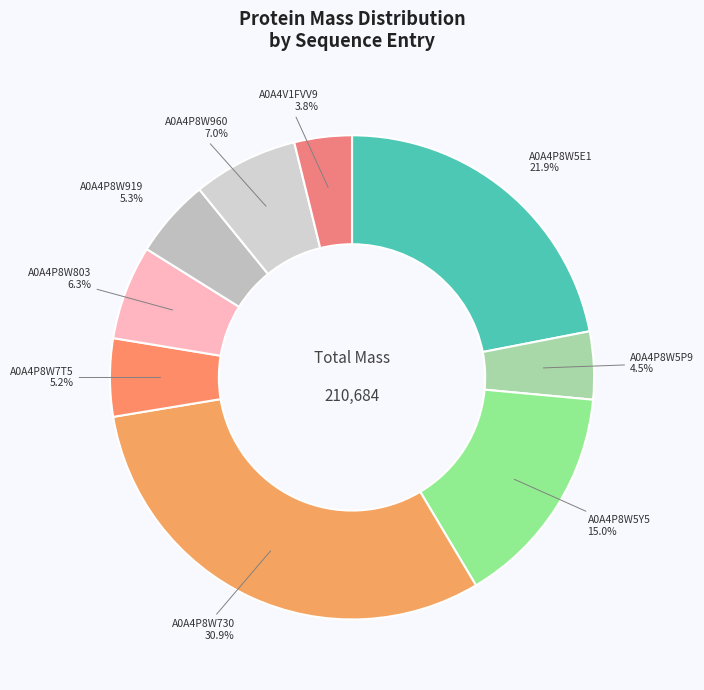

Does any single category account for the majority?

No